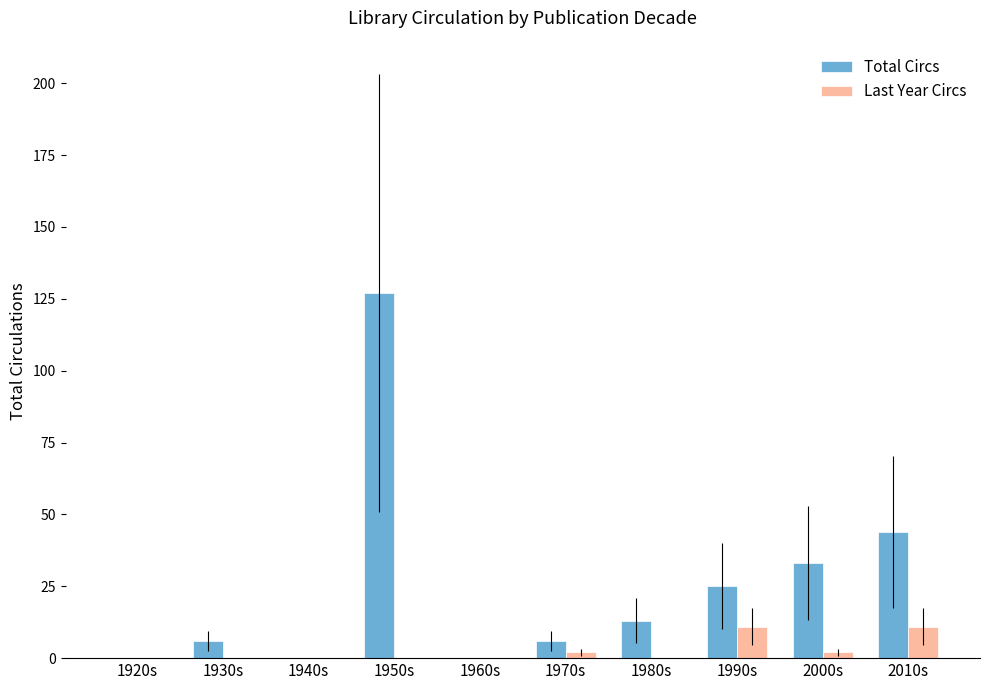

What is the spread (max minus min) of values at 1930s?

6